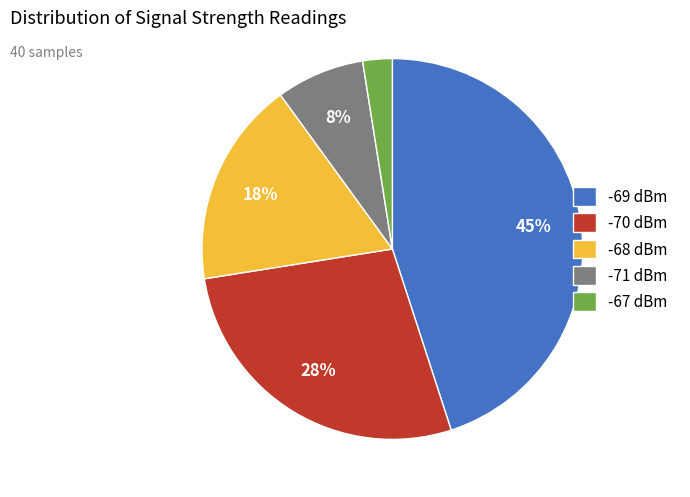

Which slice is the smallest?

-67 dBm